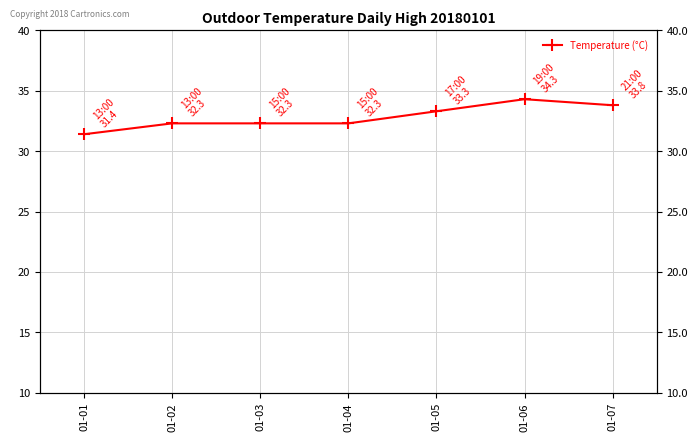

The chart shows a value of 33.3 at 01-05. True or false?

True